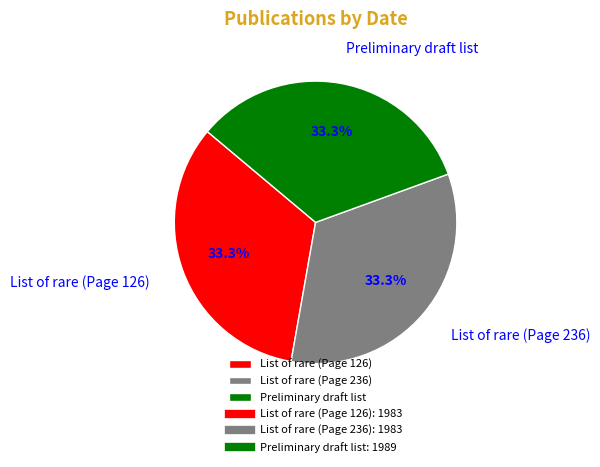

To the nearest percent, what is the average slice percentage?

33%